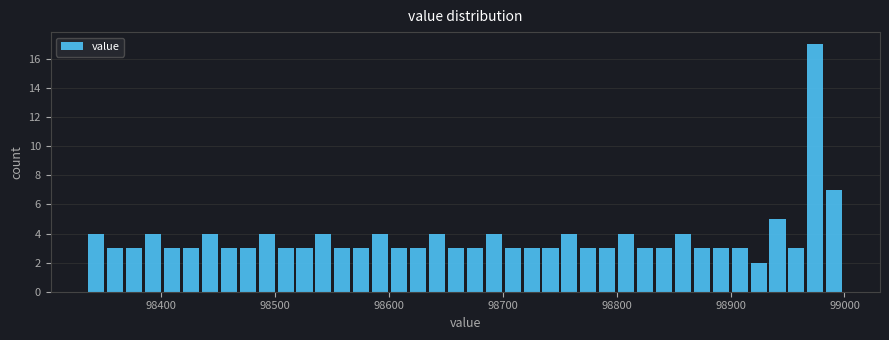

Read against the x-axis, roughly where is the centre of the tallest bar?

98970